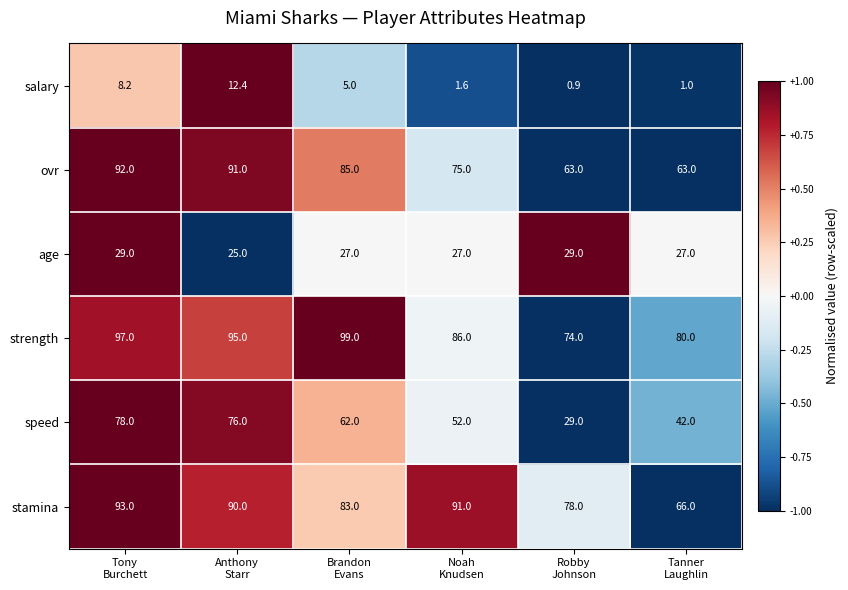

What is the highest value of the salary series?

12.4